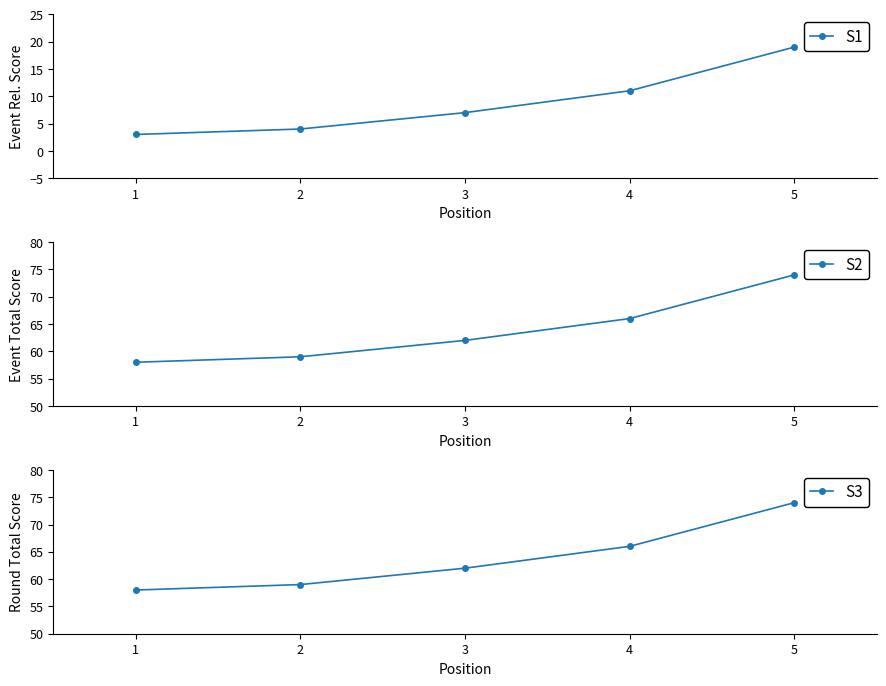

What is the approximate value of S2 at 0, to the nearest 5?

60